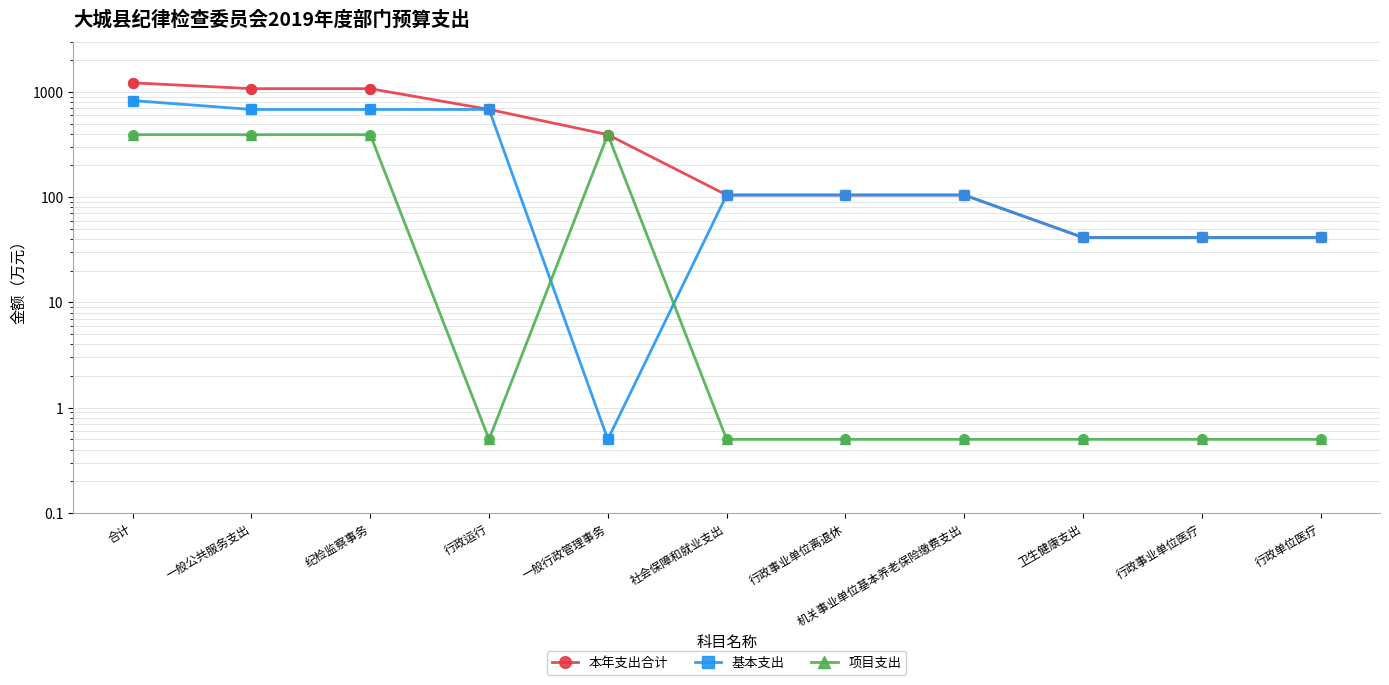

Which series contains the highest Y value?

本年支出合计